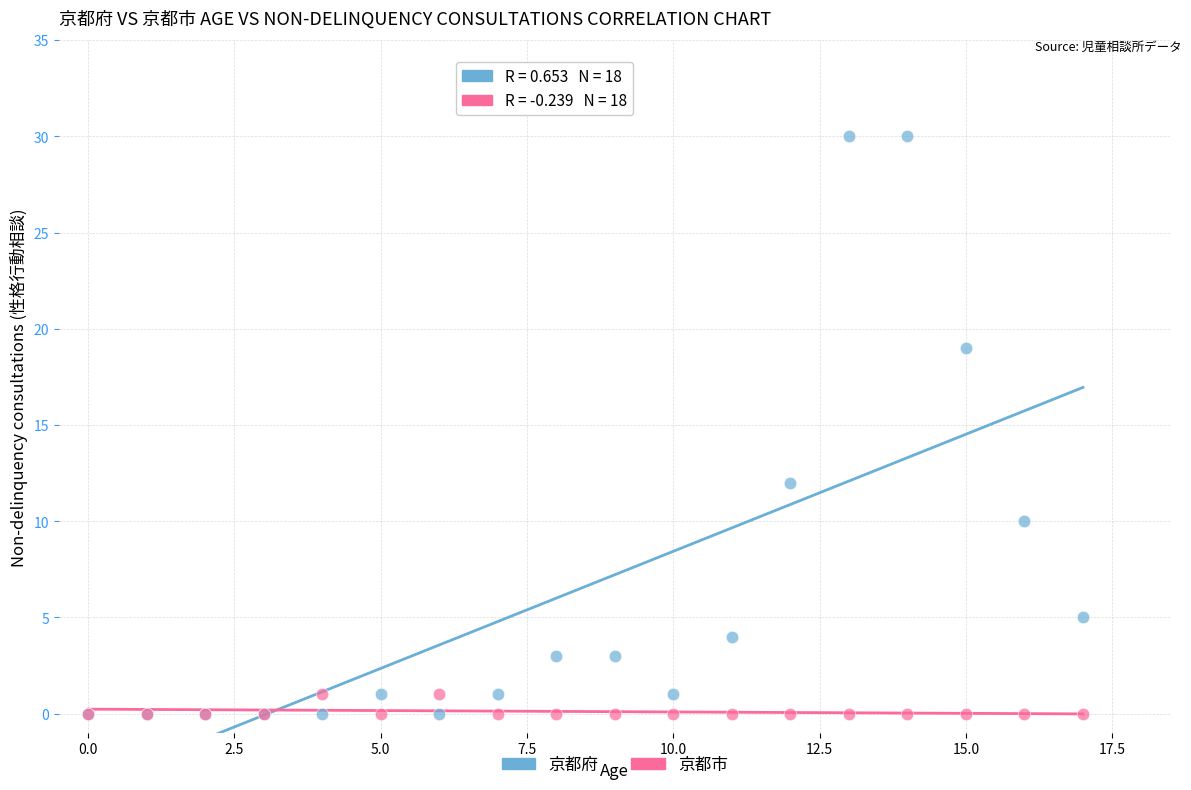

In the 京都府 series, what Y value is closest to 15?

12